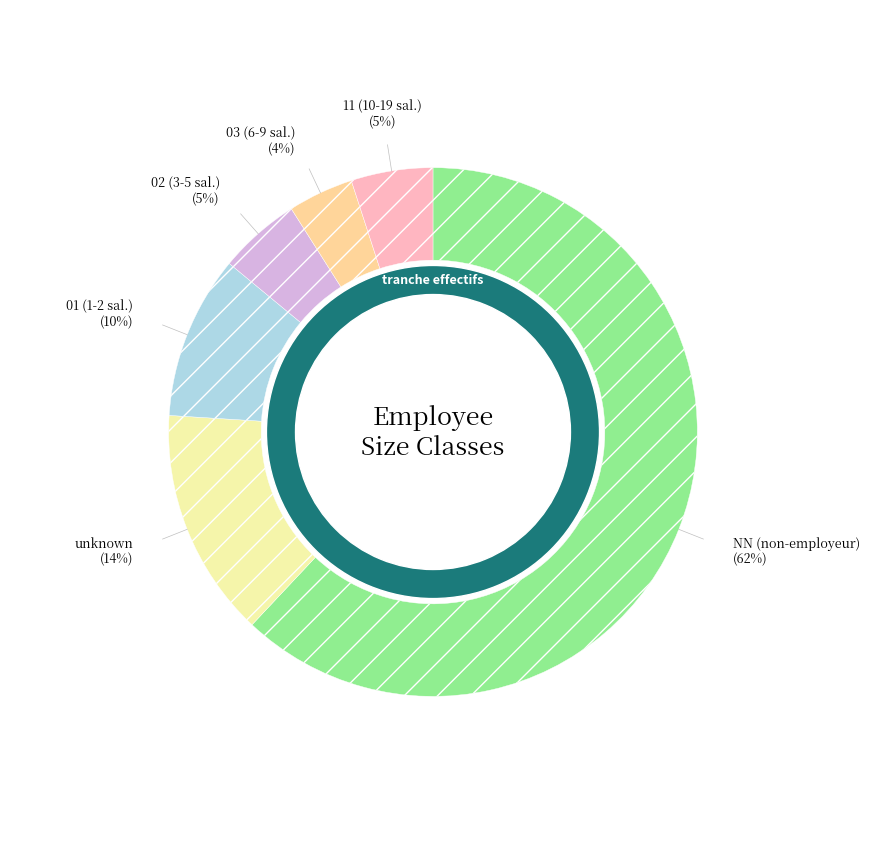

What is the ratio of the value at 02 to the value at 03?

1.2